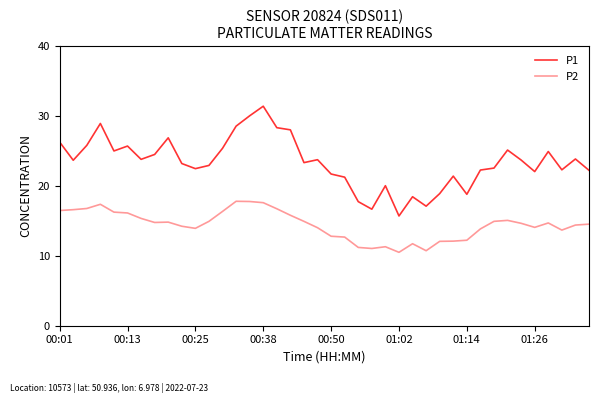

Which series has the largest range (max minus min)?

P1